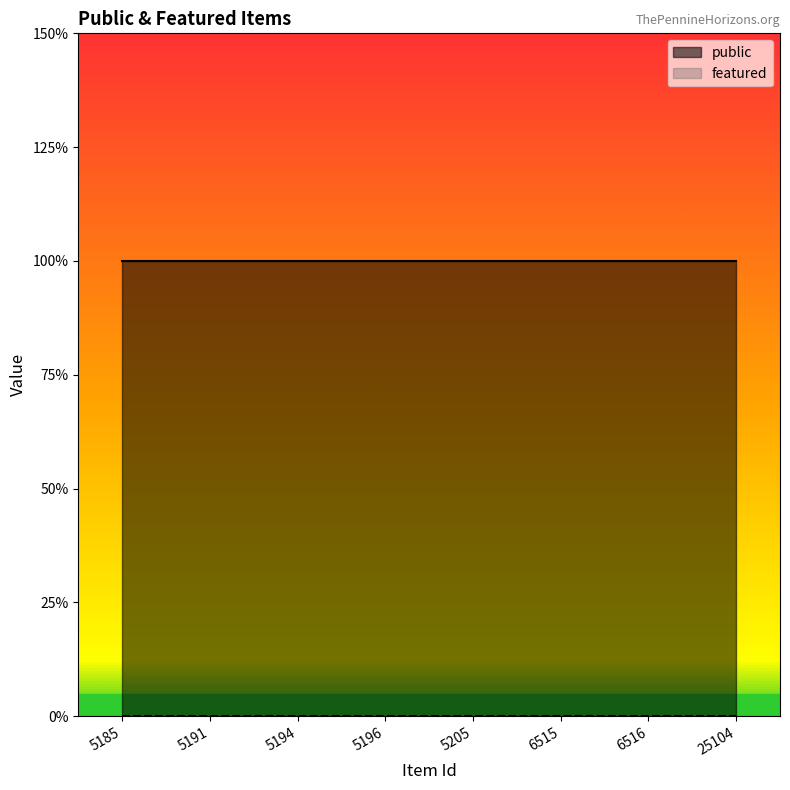

At how many categories does at least one series exceed 0?

8